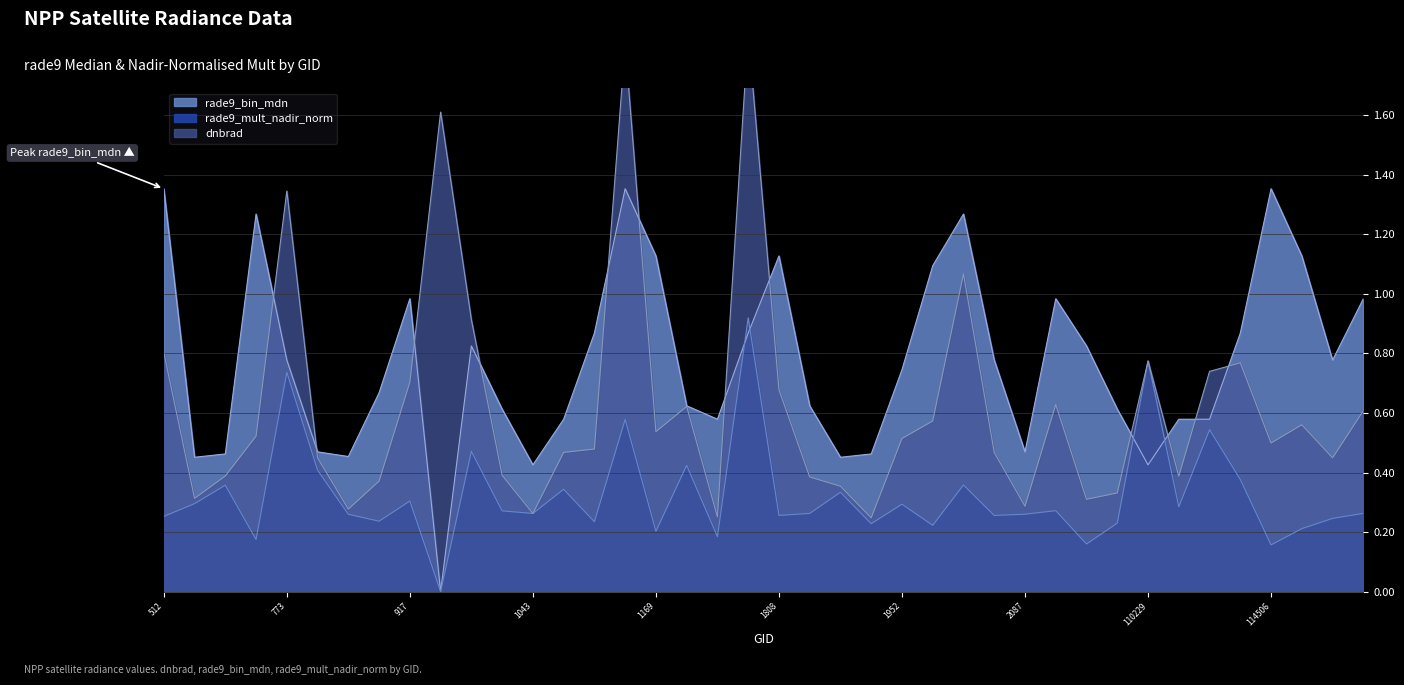

How many interior local valleys does the rade9_bin_mdn series have?

9